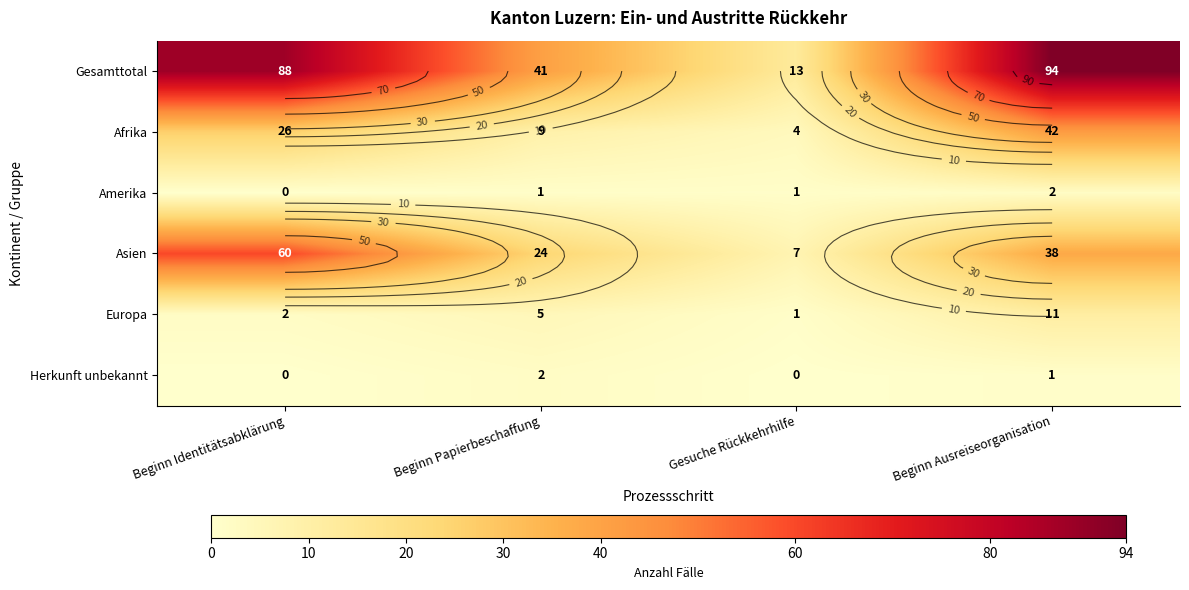

Is the value of Afrika at Beginn Identitätsabklärung greater than the value of Asien at Gesuche Rückkehrhilfe?

Yes